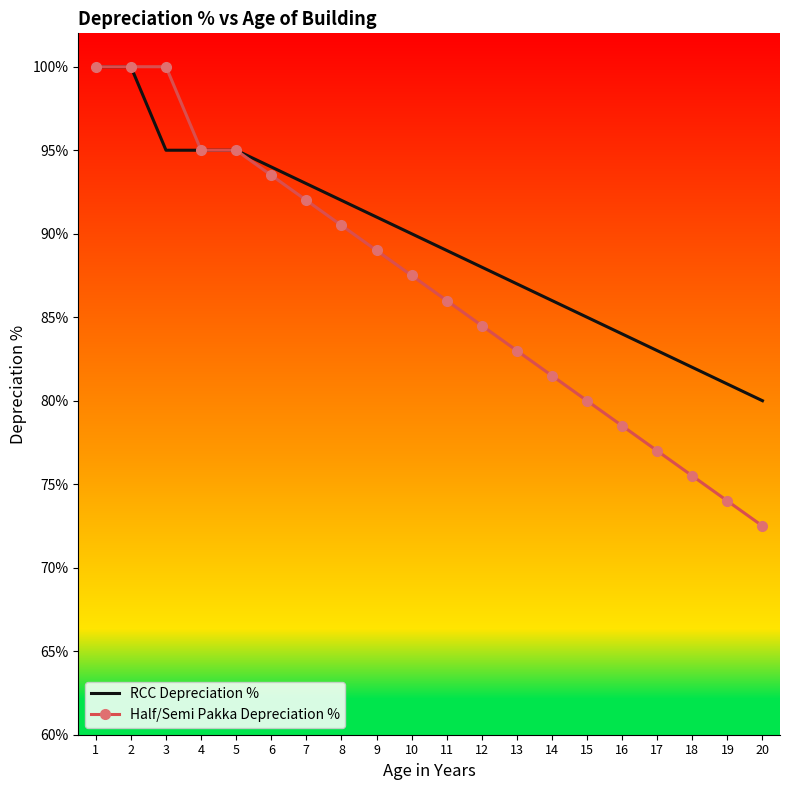

How many categories are shown in the chart?

20